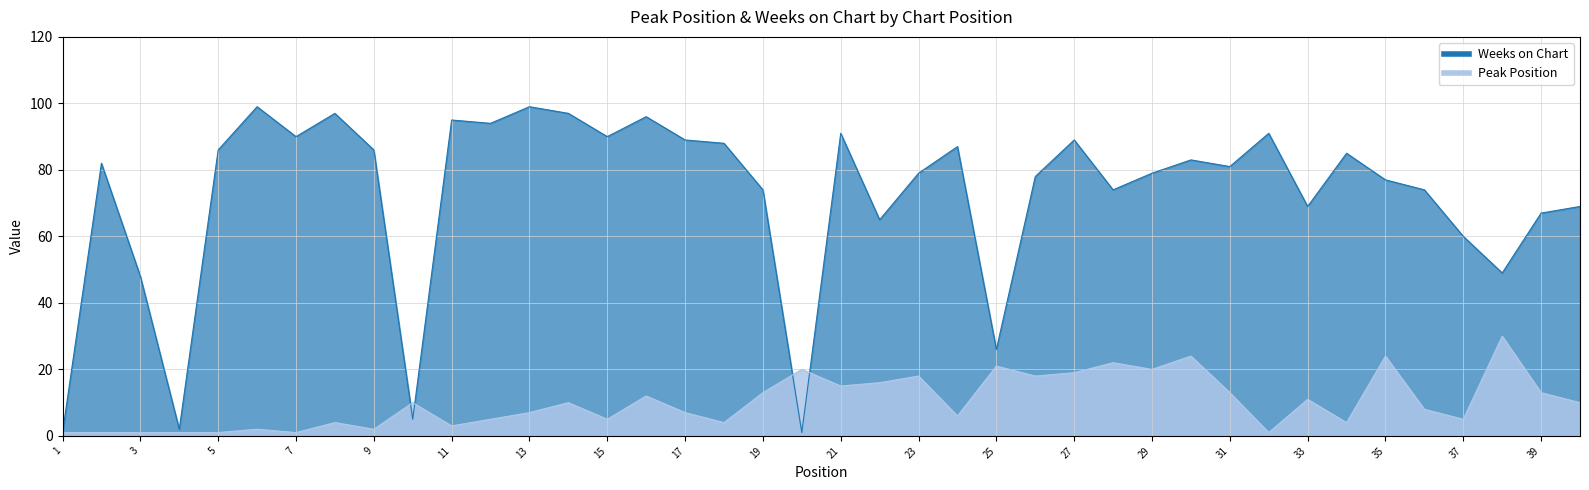

True or false: Weeks on Chart has more than 2 interior local peaks.

True